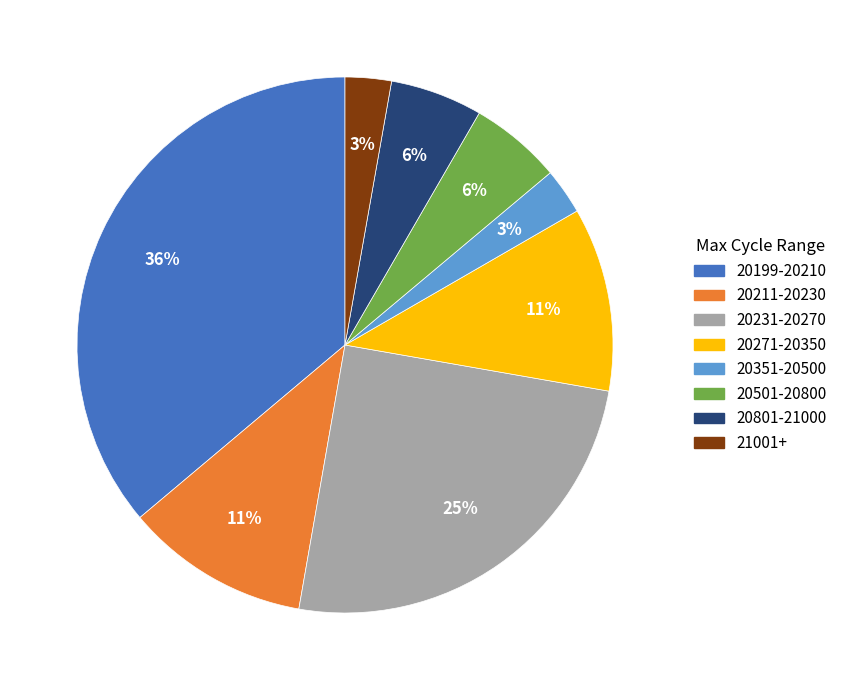

Which has a higher value, 20501-20800 or 20199-20210?

20199-20210